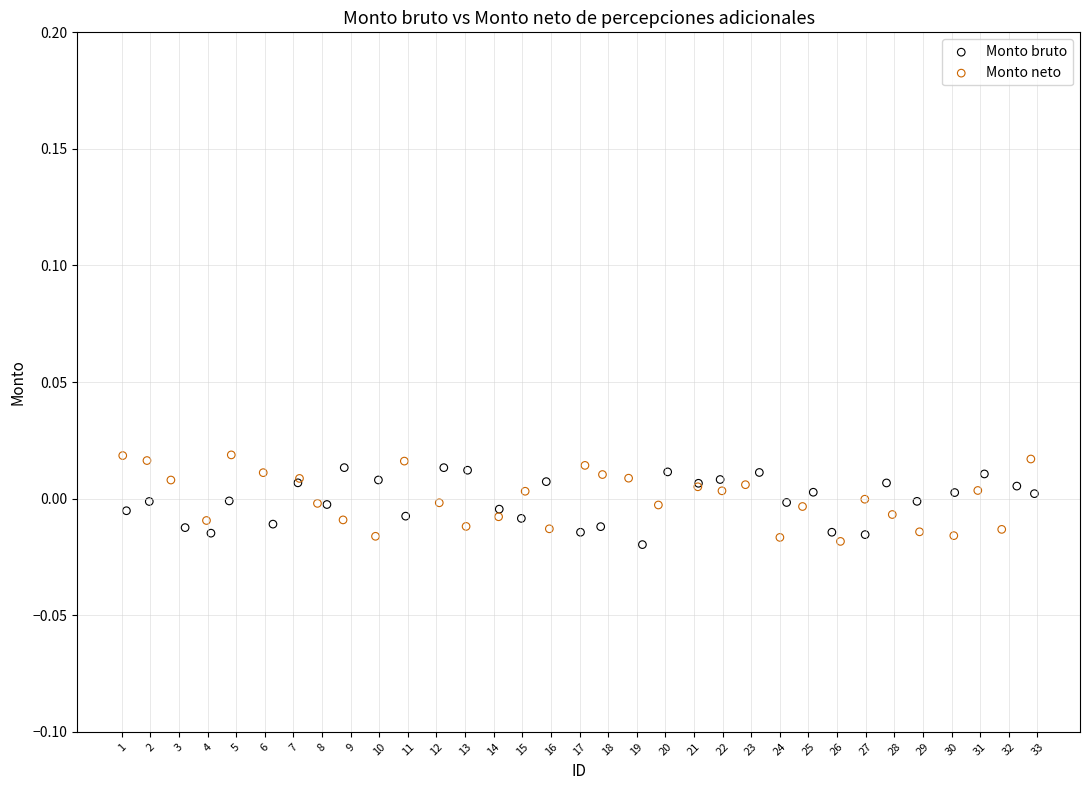

What are all the series names shown in the legend?

Monto bruto, Monto neto